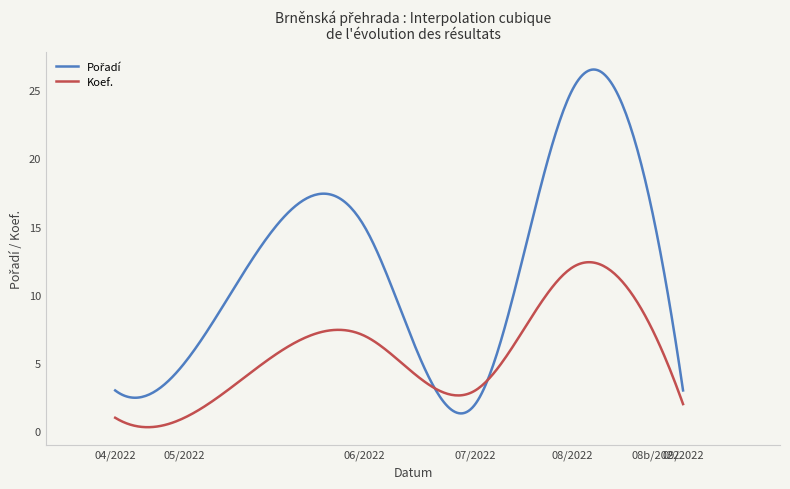

What is the highest value of the Koef. series?

12.4